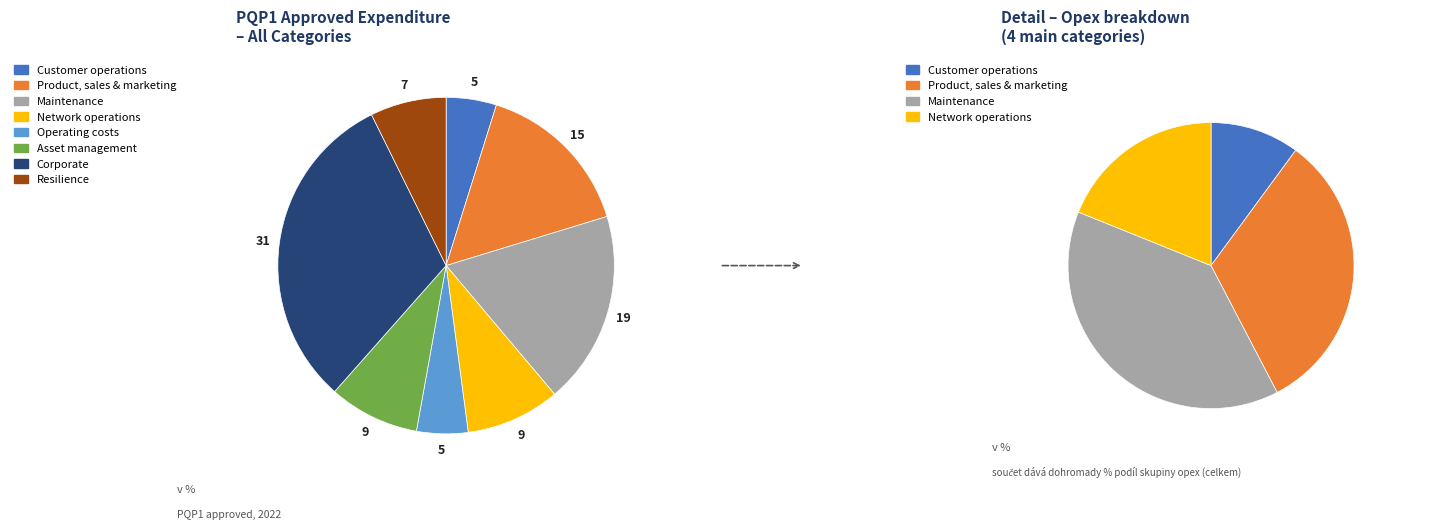

Which category has the smallest portion of the pie?

Customer operations